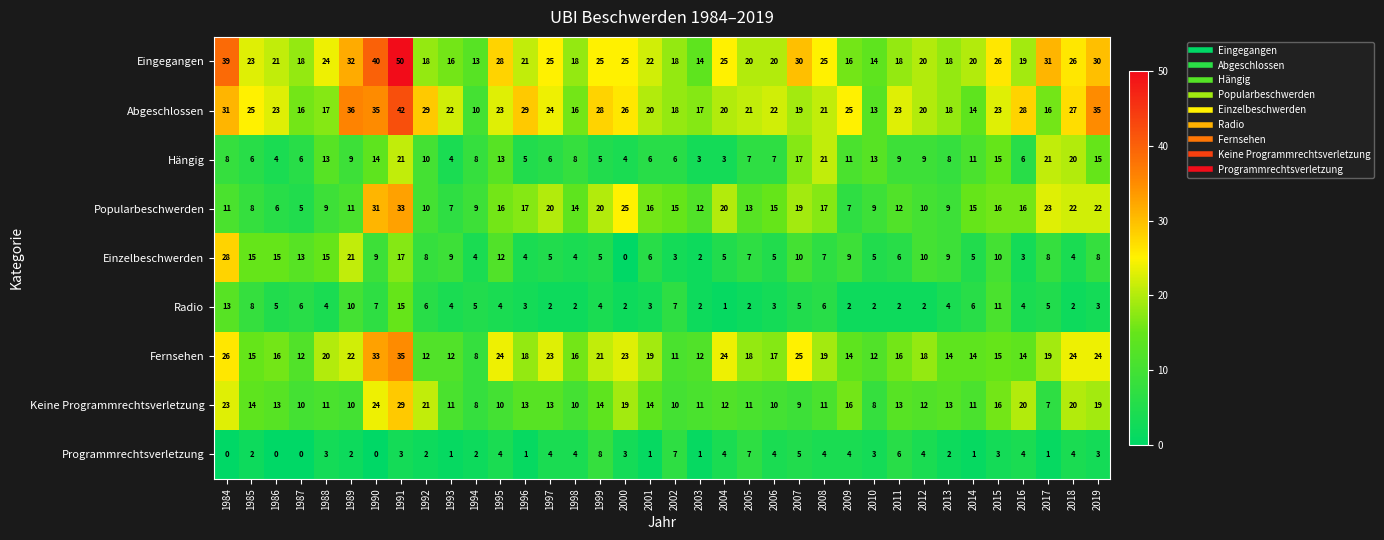

What is the total value across all series at 2016?

114